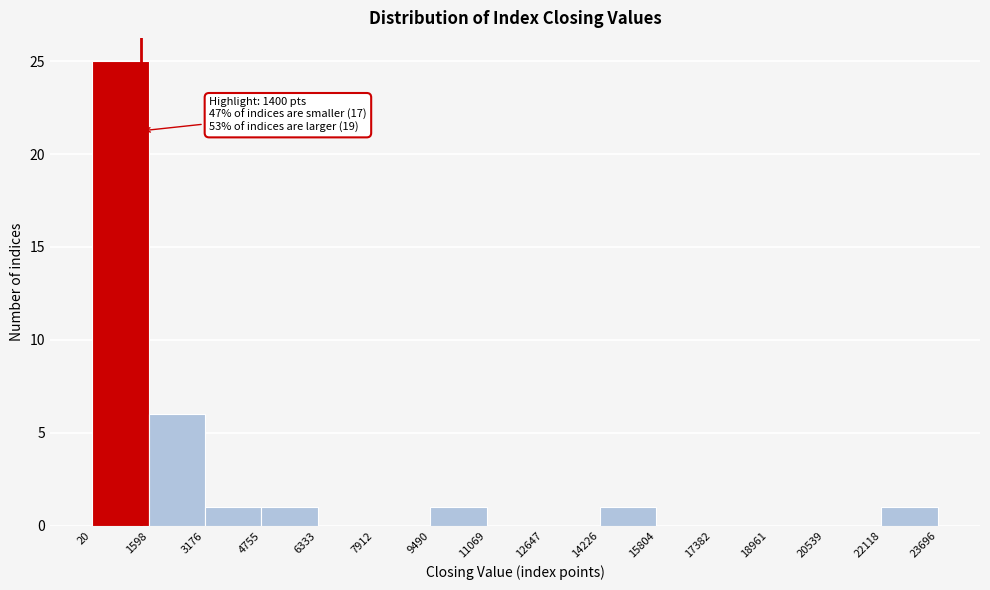

Over which range of the x-axis is the bar tallest?

20 to 1598